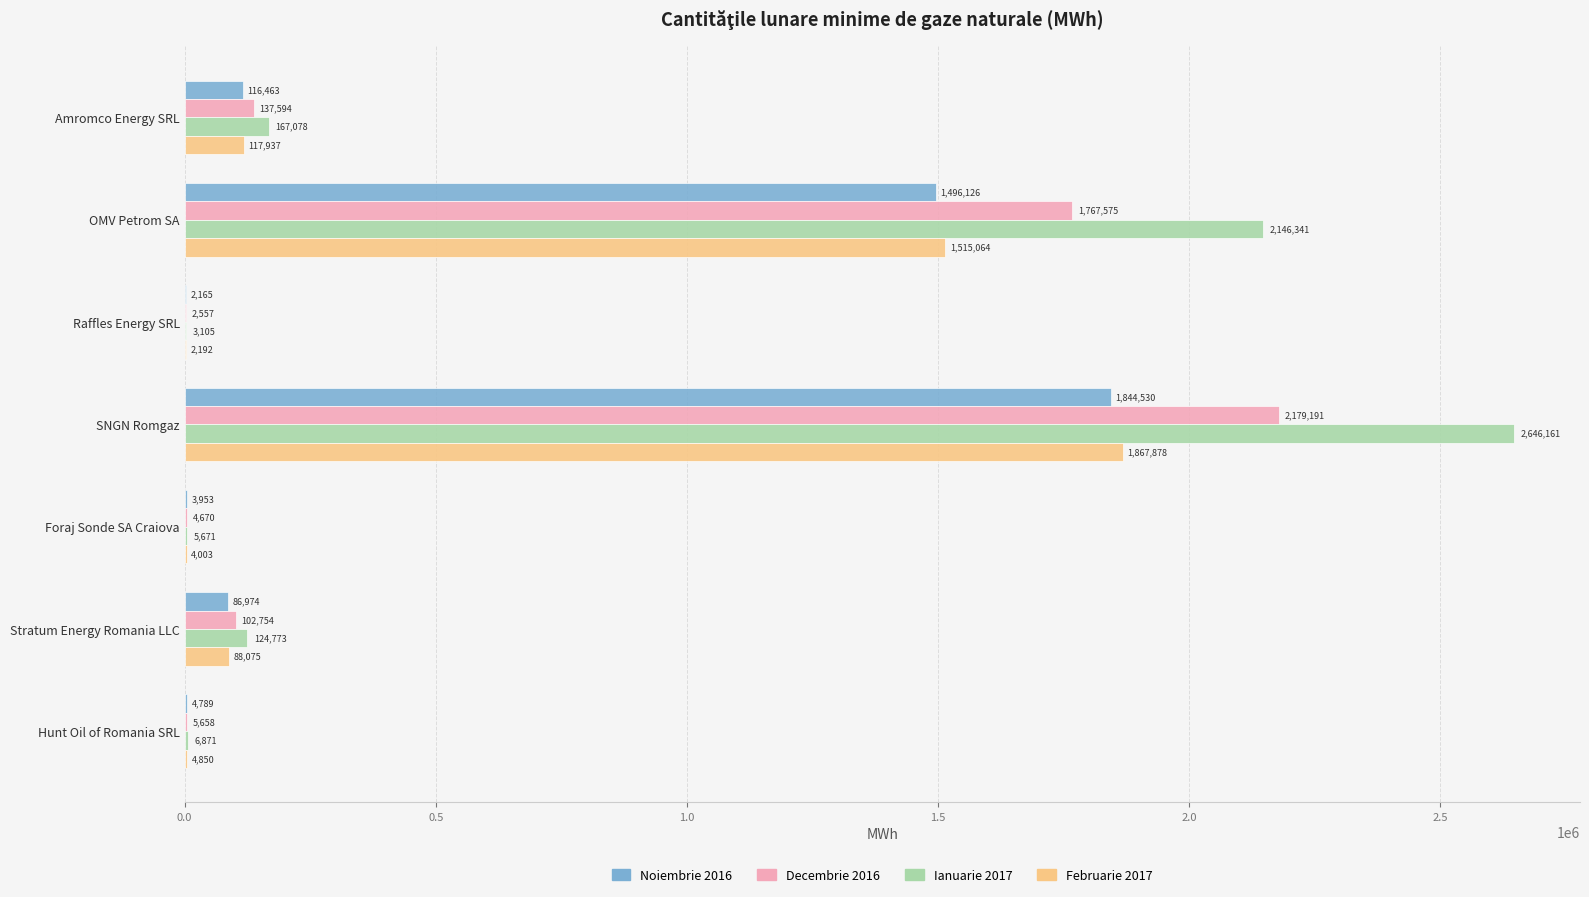

At which category is the sum across all series the highest?

SNGN Romgaz